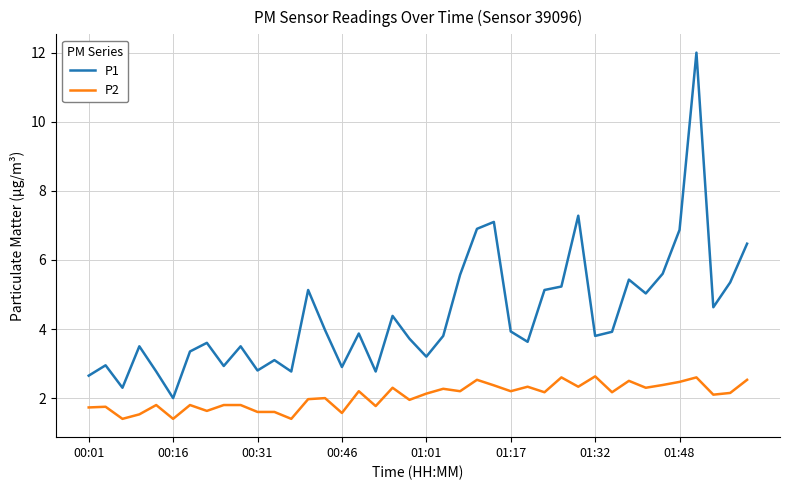

Which series has the largest total across all categories?

P1